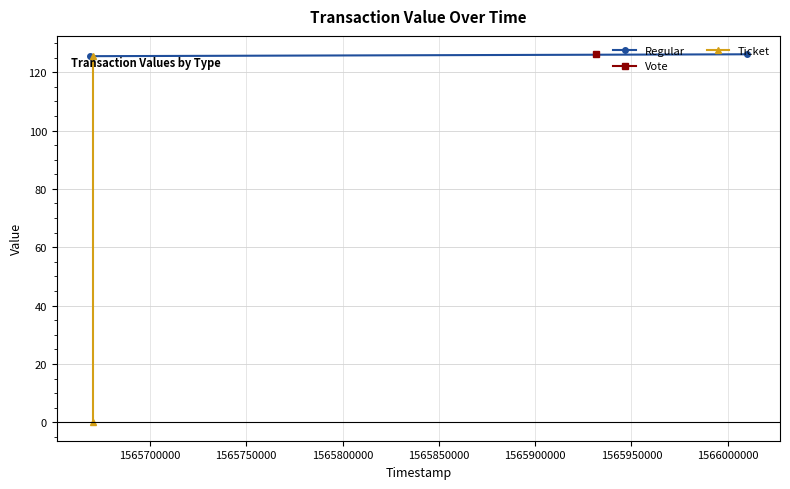

True or false: Regular has a value of 125.5 at 1565700000.

True